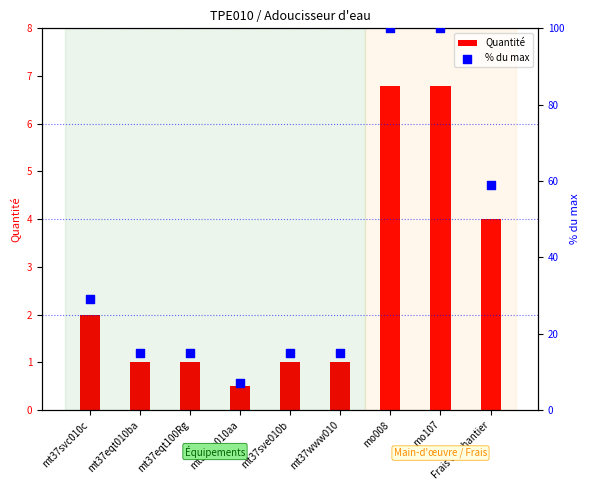

Which series has the widest spread of Y values?

% du max